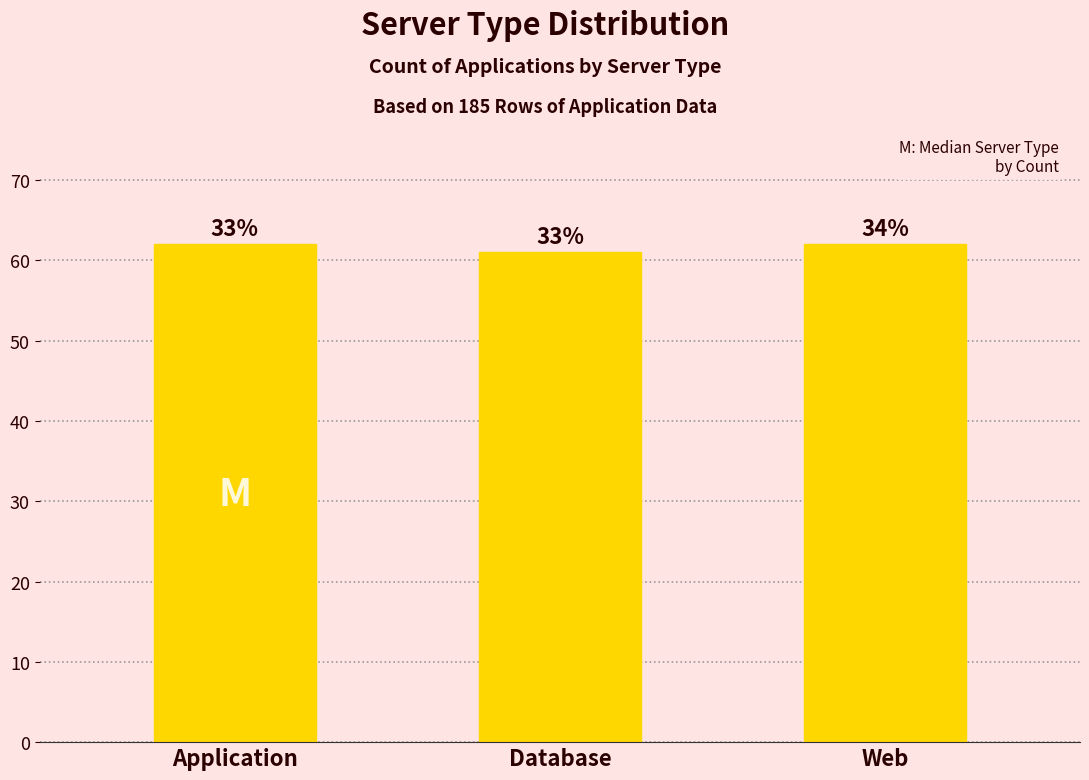

What is the greatest value displayed?

62